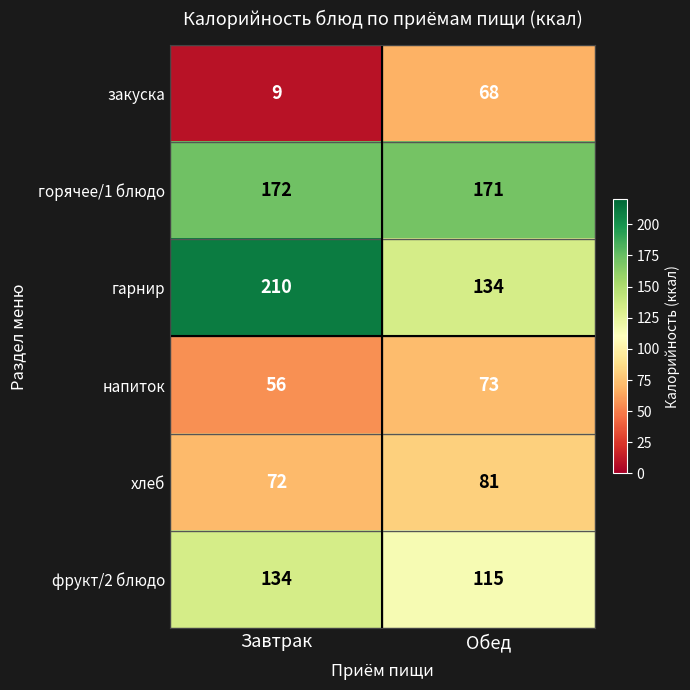

What is the lowest value of the хлеб series?

72